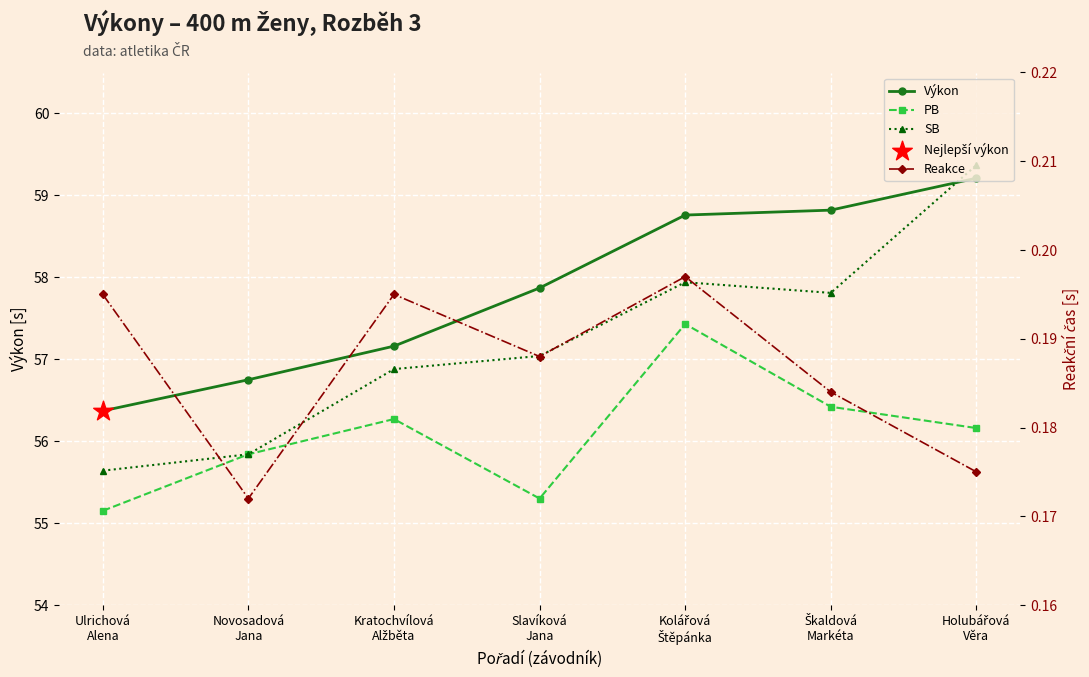

Which series reaches the minimum Y coordinate?

Reakce